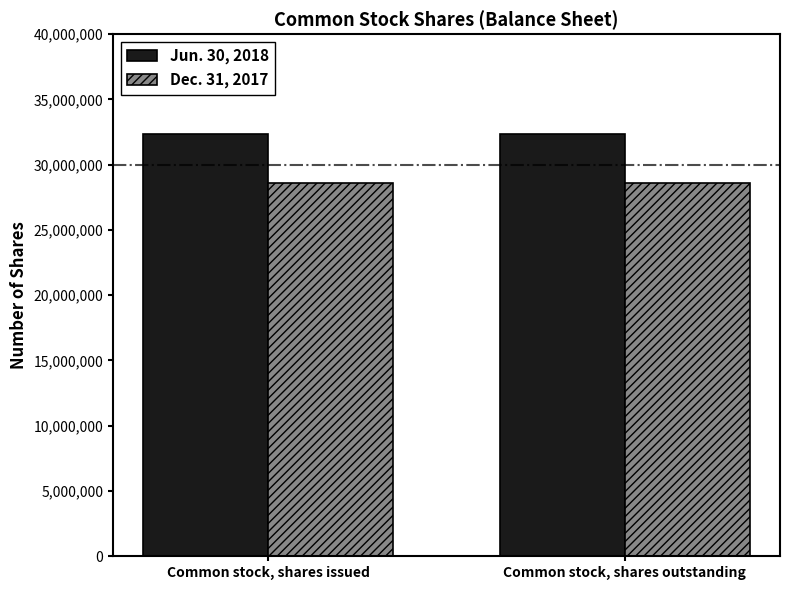

What is the spread (max minus min) of values at Common stock, shares issued?

3690554